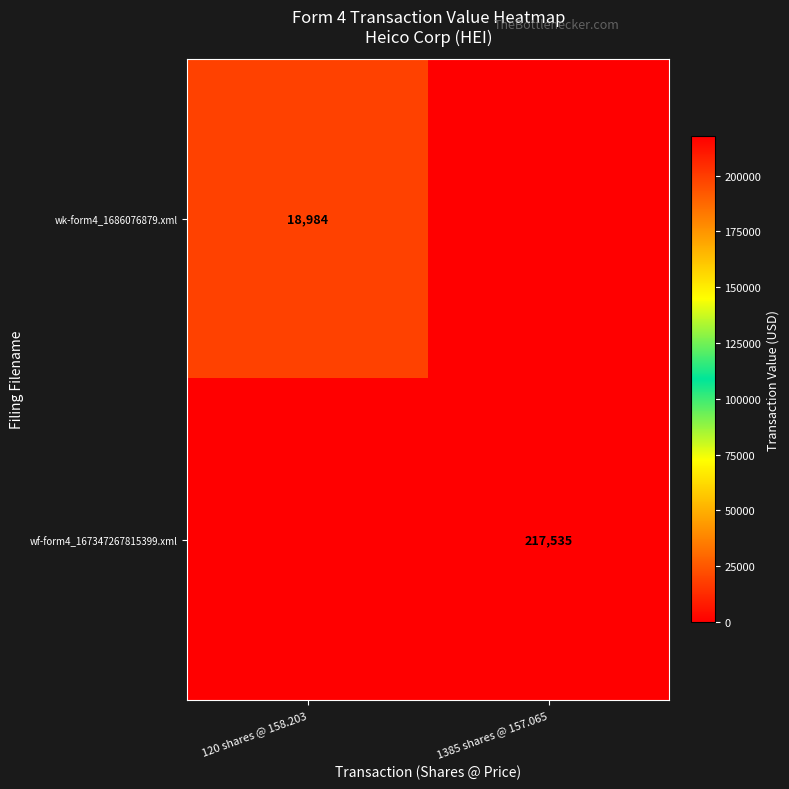

The wf-form4_167347267815399.xml series shows 320654 at 1385 shares @ 157.065. True or false?

False